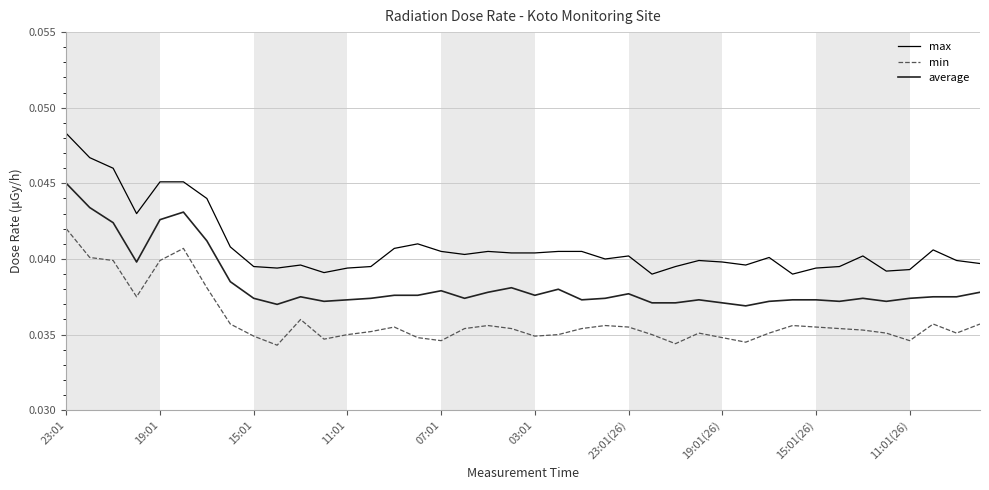

Which series has the largest total across all categories?

max